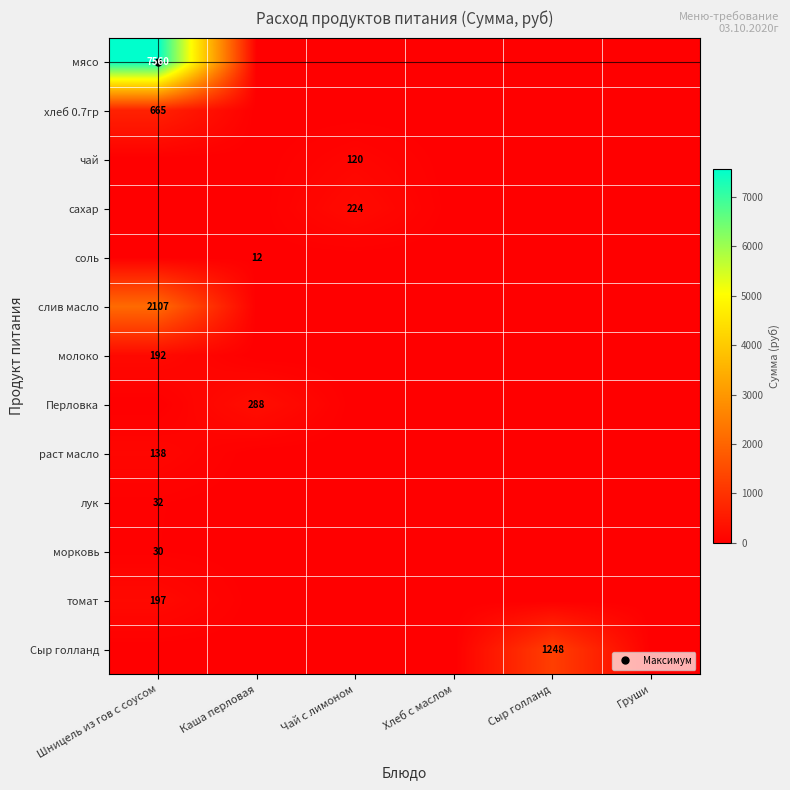

True or false: соль has a value of 11.5 at Каша перловая.

True